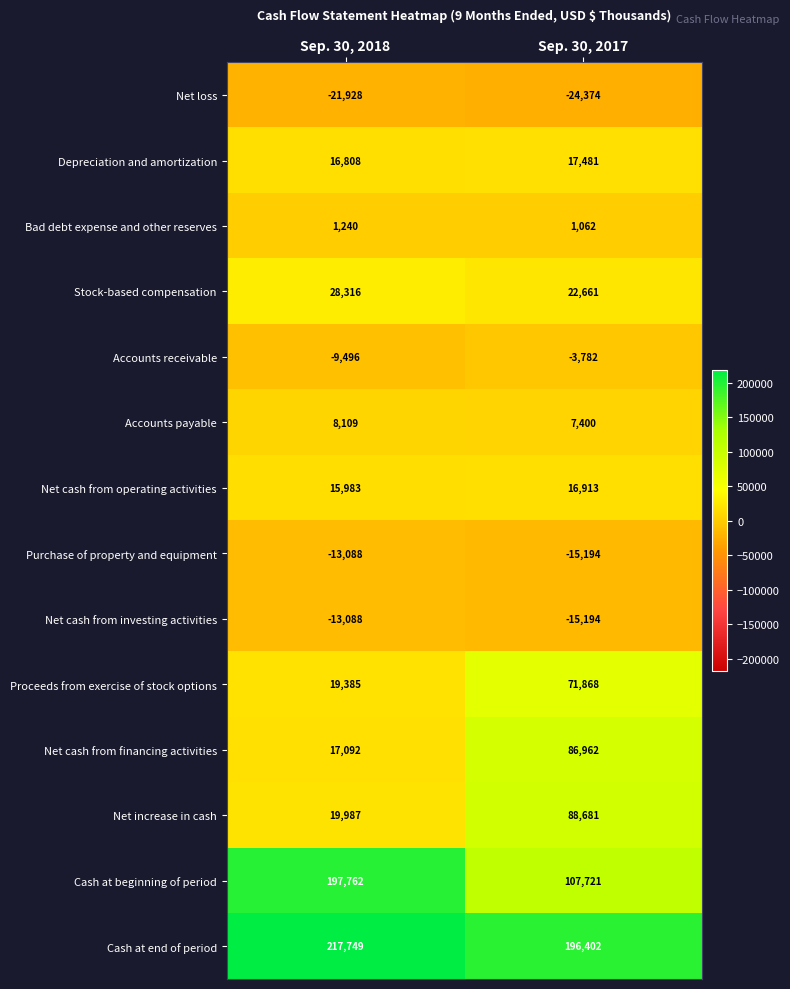

At how many categories does at least one series exceed 141550?

2